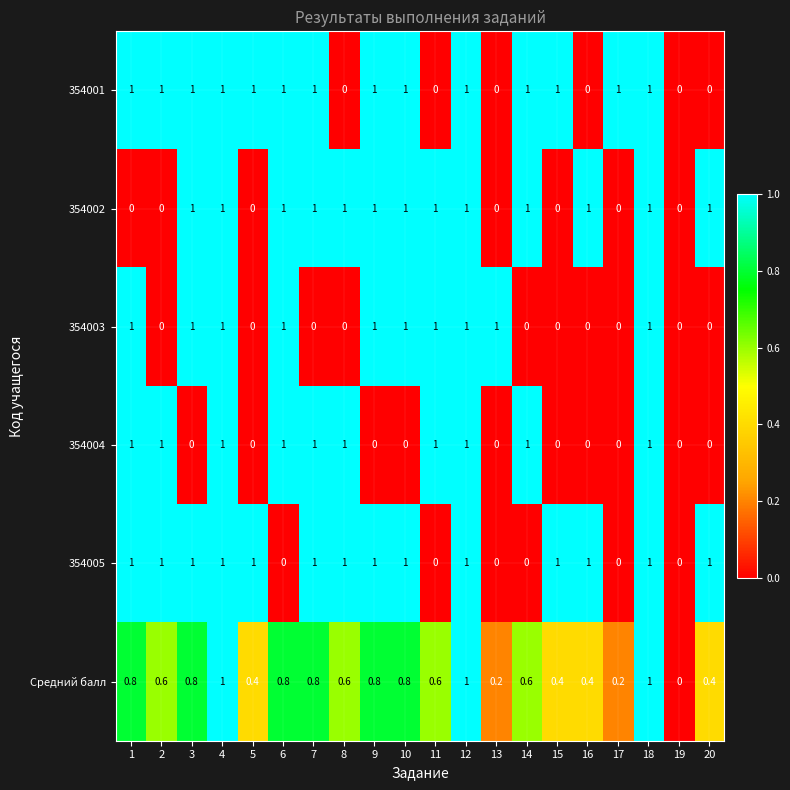

What is the difference between the maximum and second lowest values in the 354004 series?

1.0